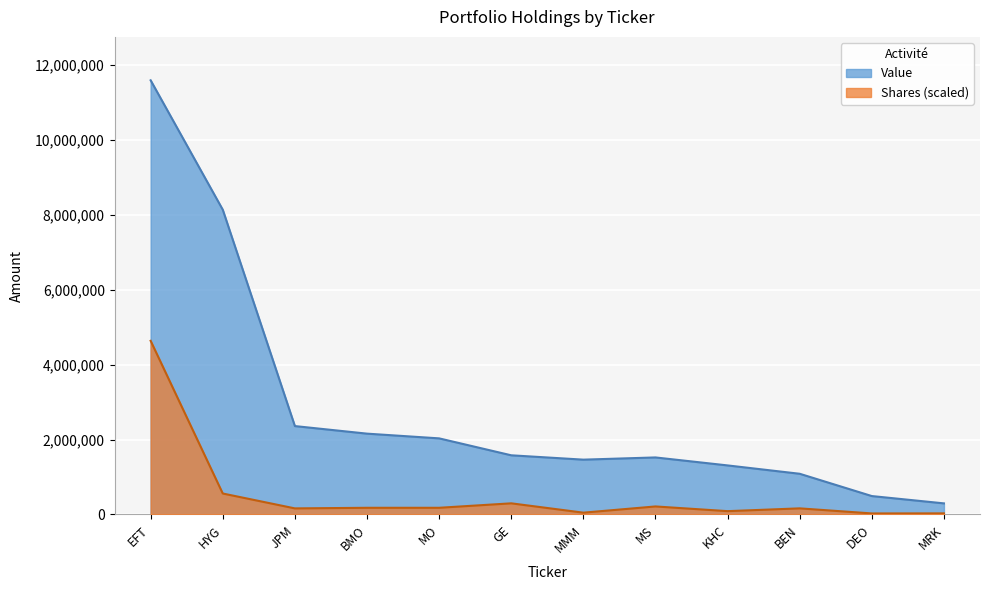

How many lines are shown in the chart?

2